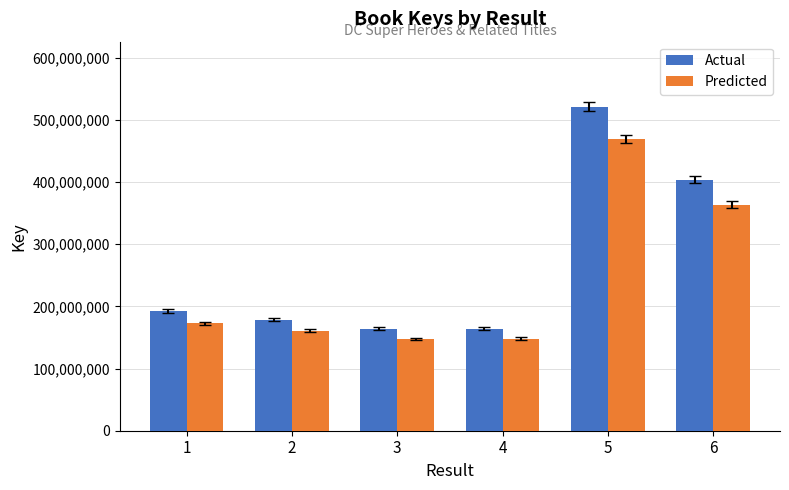

Is it true that Actual equals 72868852 at 4?

False